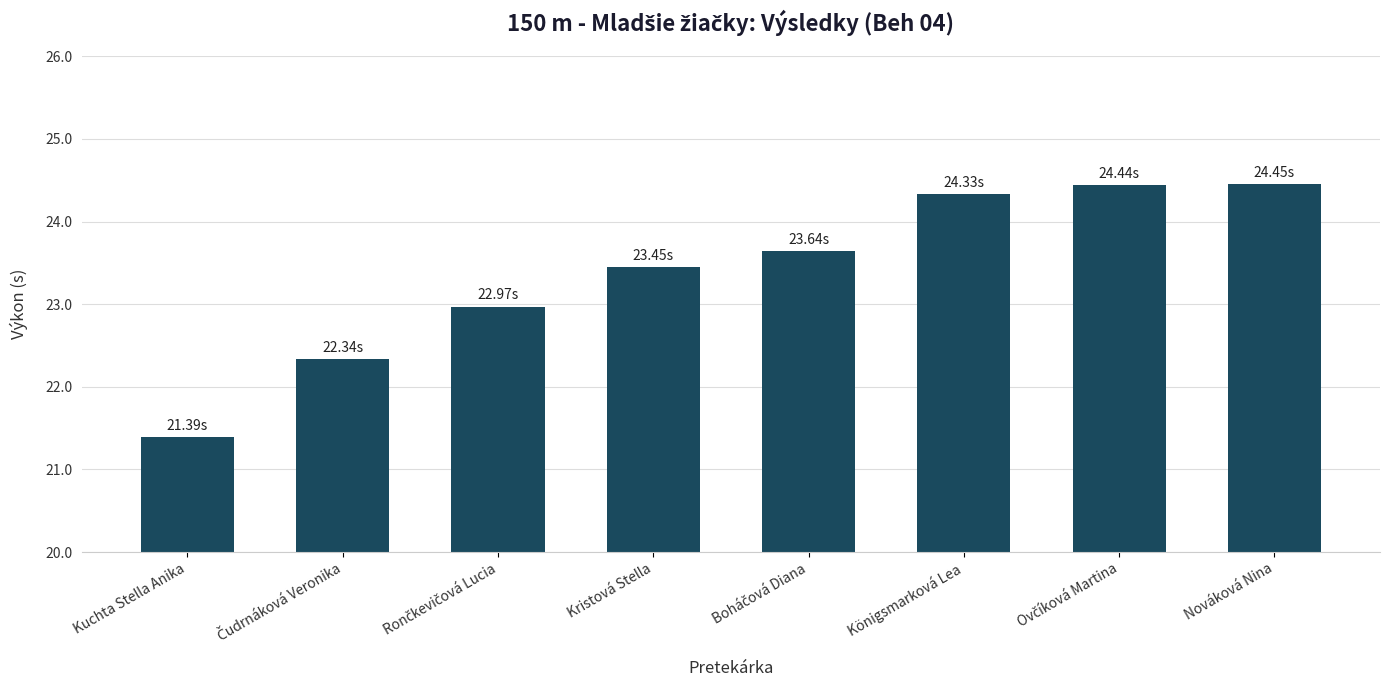

How many values are between 22 and 24?

4